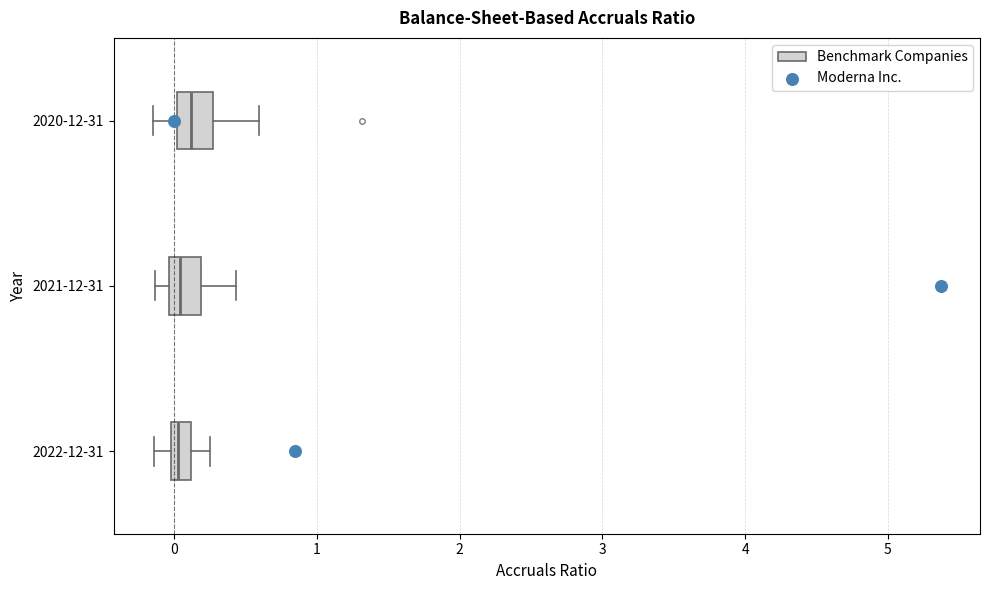

Where is the right edge of the box for 2022-12-31 on the x-axis? The values are not printed on the chart, so give them approximately, as read against the axis.

0.1